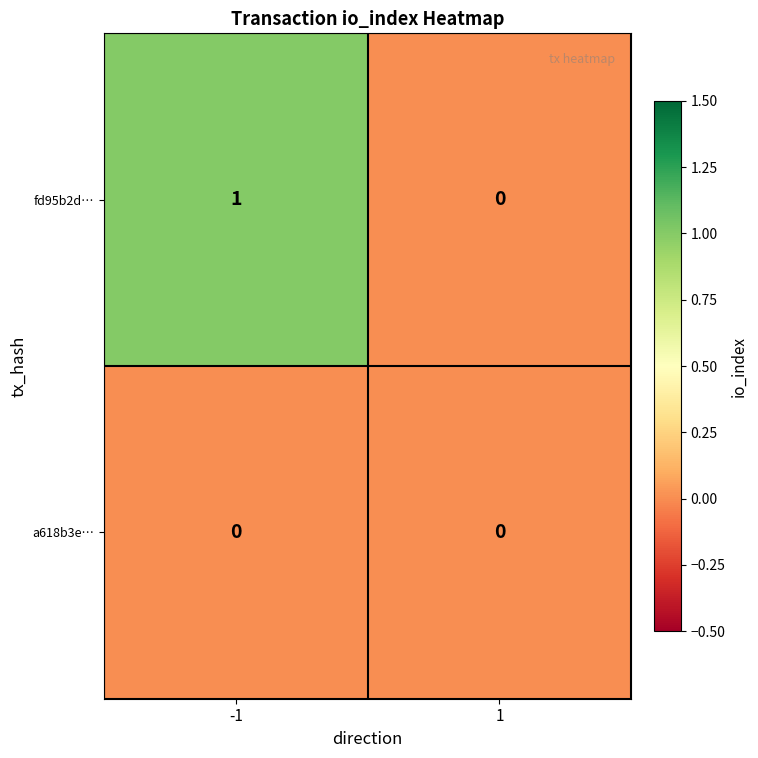

Which series has the largest total across all categories?

fd95b2d…